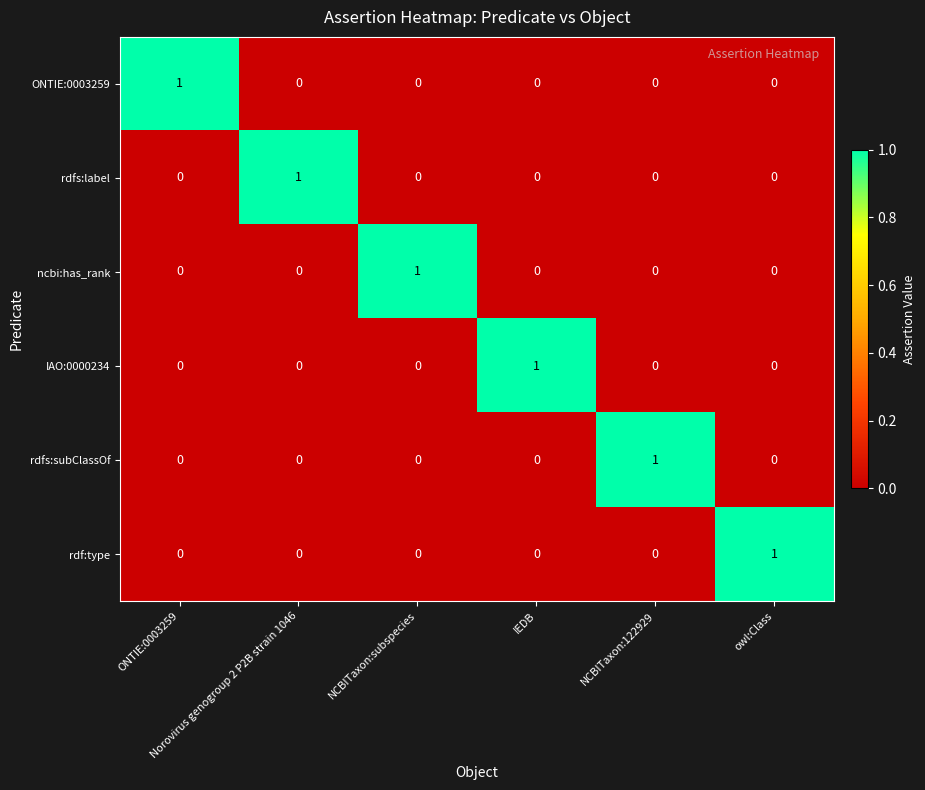

What is the spread (max minus min) of values at NCBITaxon:122929?

1